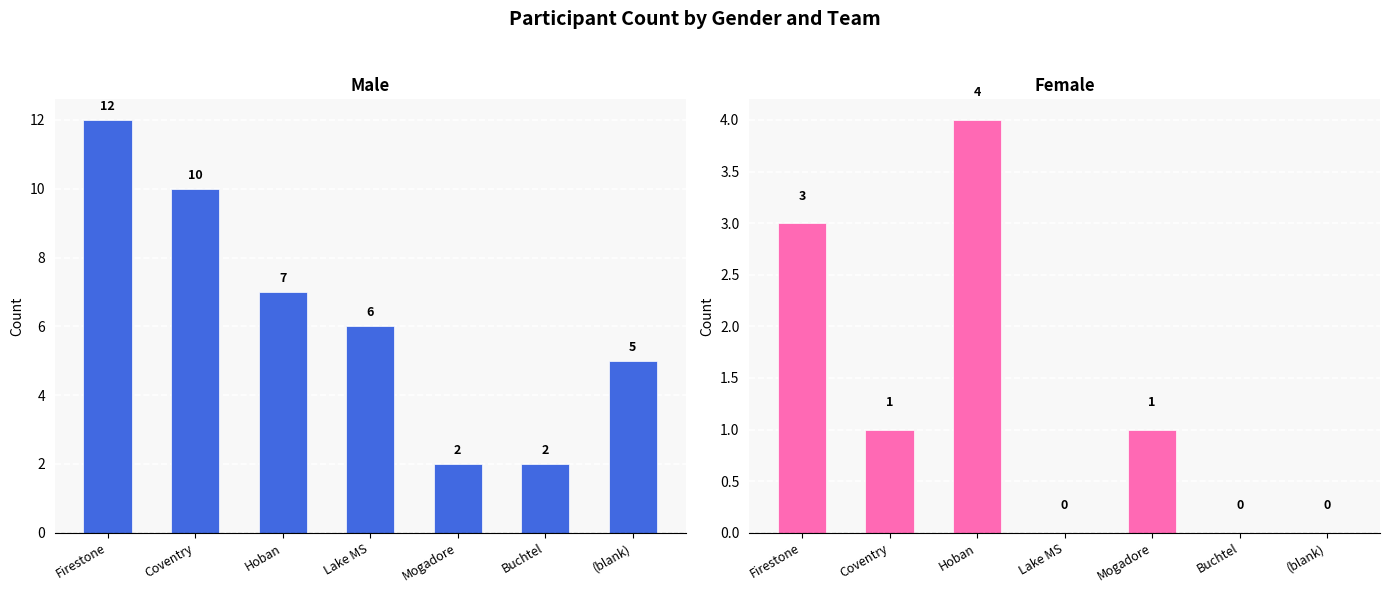

Which has a higher value, Coventry or Hoban?

Coventry